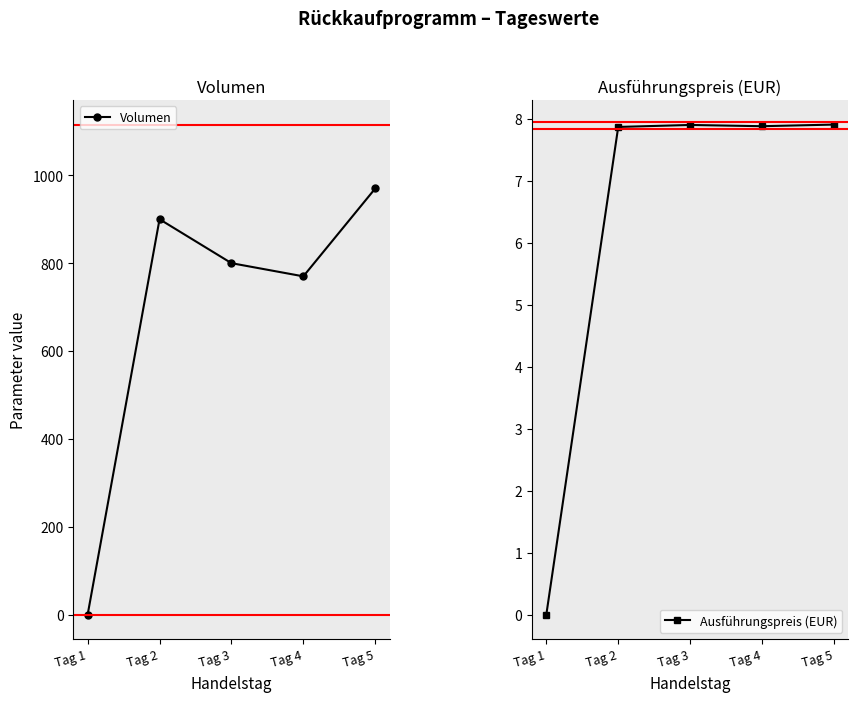

True or false: Volumen and Ausführungspreis (EUR) cross at least once.

False